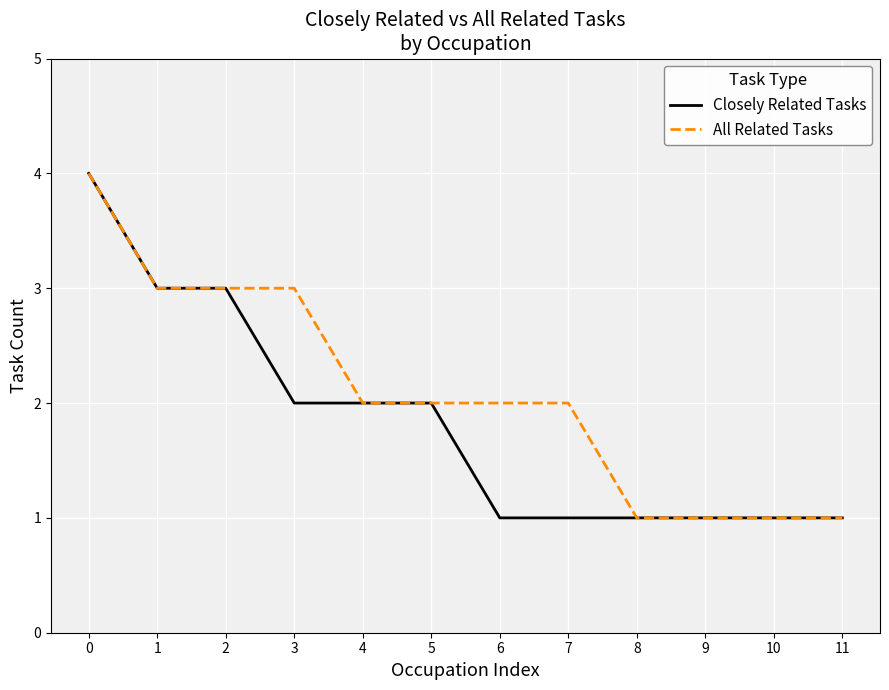

Rank the series by their average value, from highest to lowest.

All Related Tasks, Closely Related Tasks